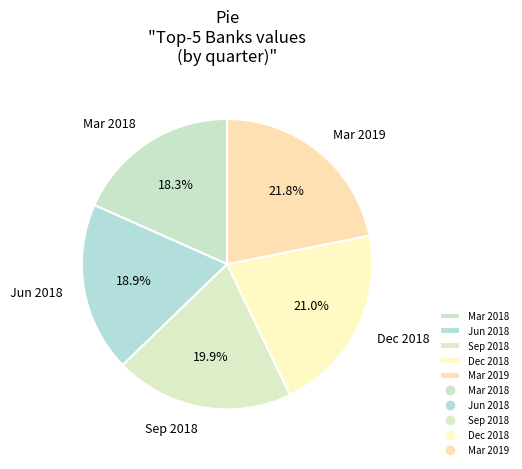

Does Mar 2019 account for over 50% of the chart?

No